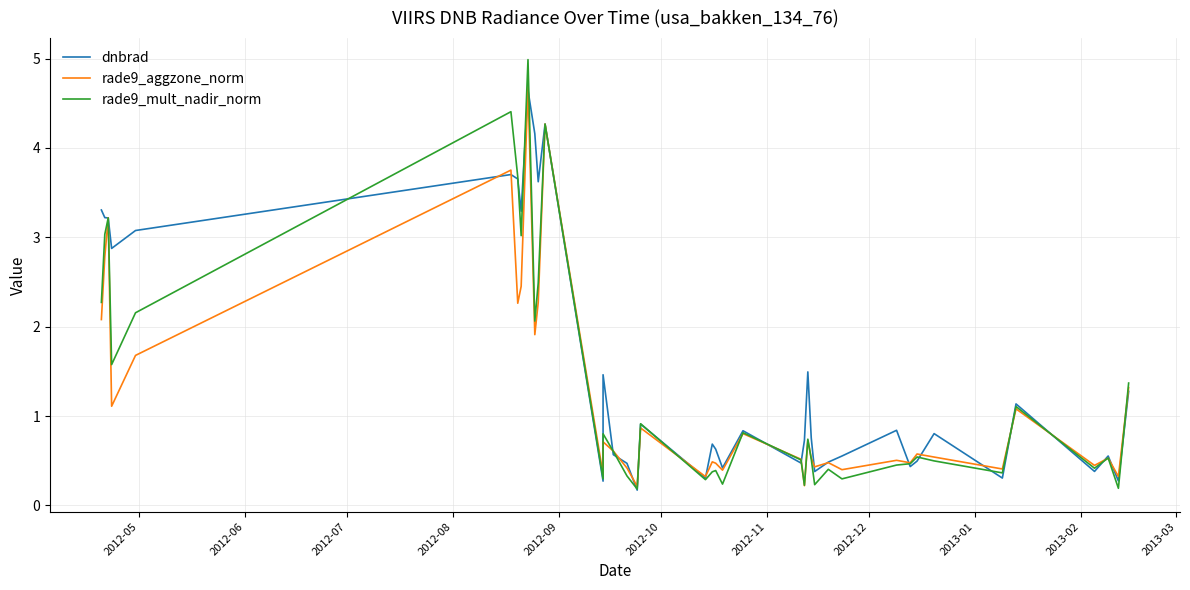

True or false: rade9_mult_nadir_norm has more than 0 interior local peaks.

True